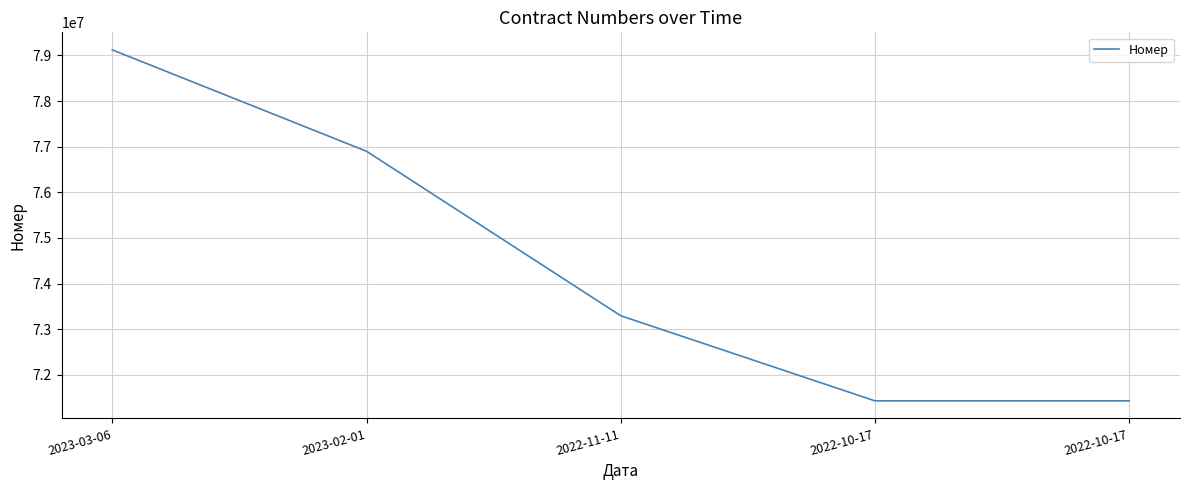

What is the ratio of the value at 2022-11-11 to the value at 2022-10-17?

1.0